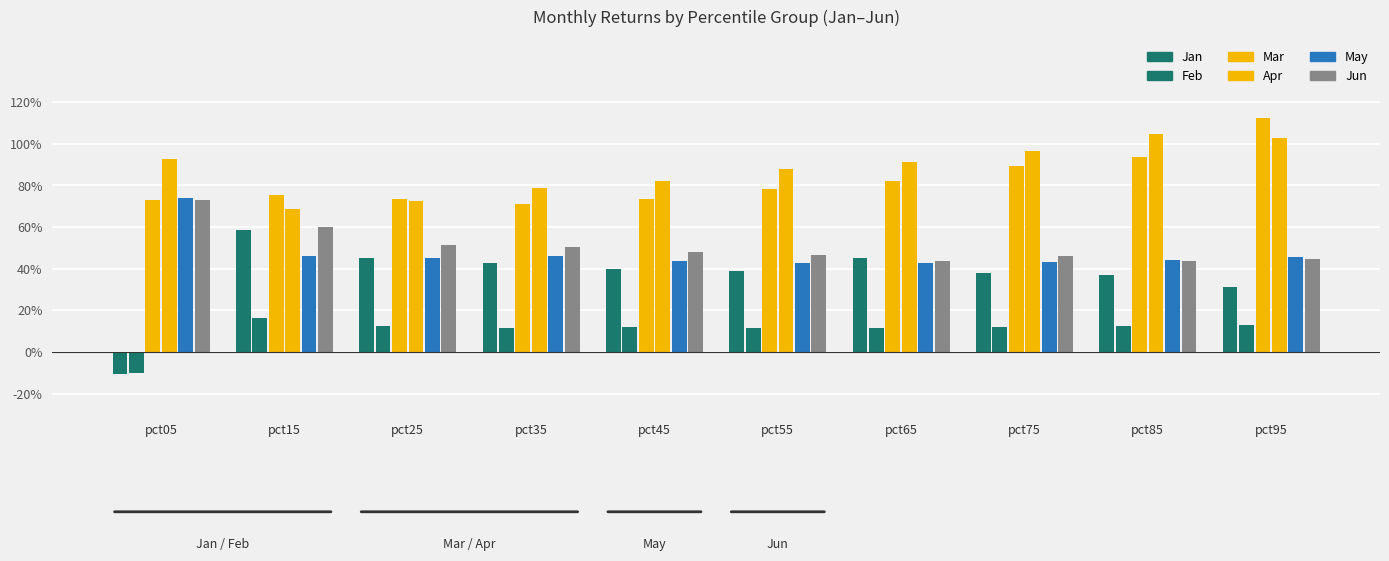

The Mar series shows 0.8 at pct15. True or false?

True